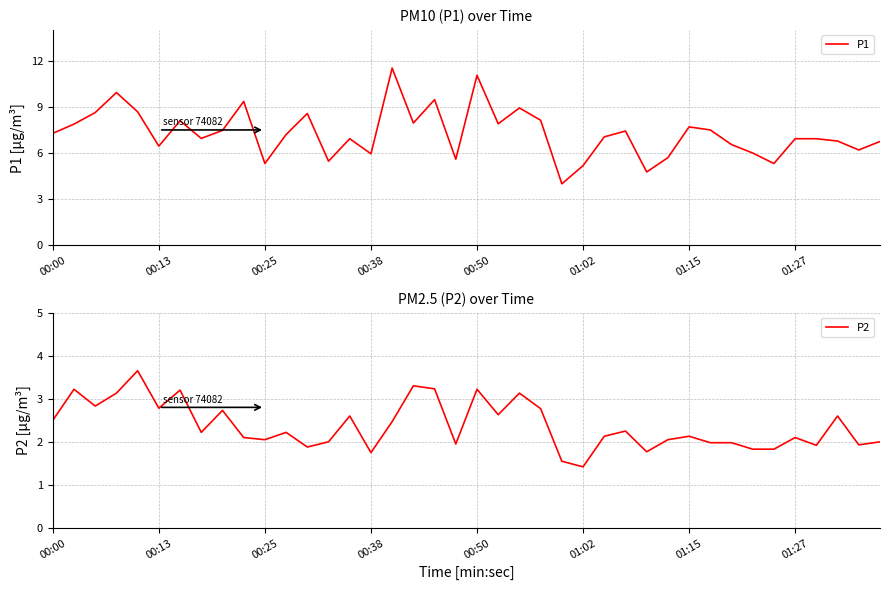

True or false: P2 has a value of 3.9 at 00:00.

False